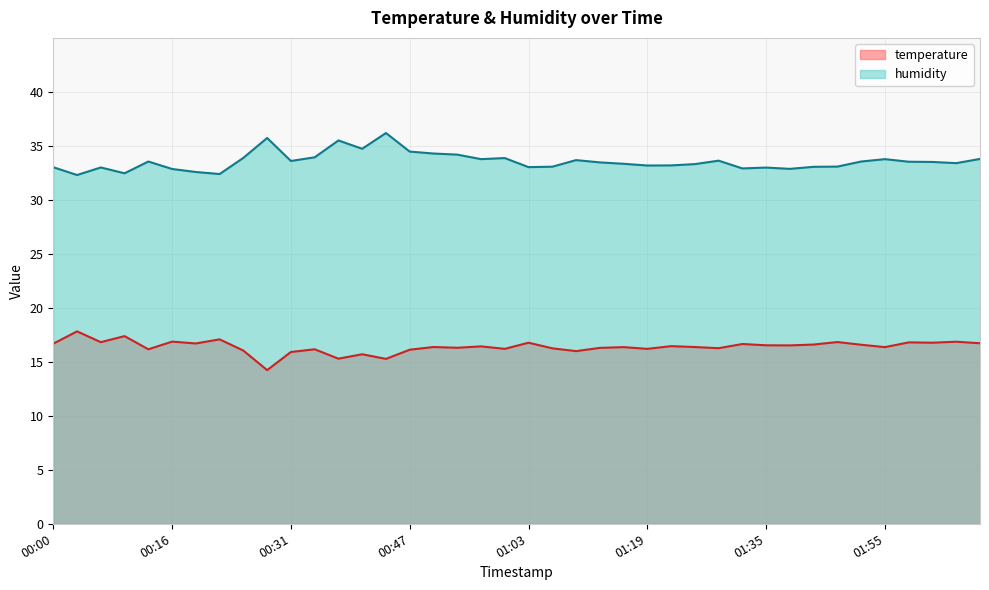

Reading left to right, list all the values displayed in this chart.

temperature: 16.7	17.8	16.8	17.4	16.2	16.9	16.7	17.1	16.0	14.2	15.9	16.2	15.3	15.7	15.3	16.1	16.4	16.3	16.4	16.2	16.8	16.2	16.0	16.3	16.4	16.2	16.4	16.4	16.3	16.6	16.5	16.5	16.6	16.8	16.6	16.4	16.8	16.8	16.9	16.7
humidity: 33.0	32.3	33.0	32.5	33.5	32.9	32.6	32.4	33.9	35.7	33.6	33.9	35.5	34.7	36.2	34.5	34.3	34.2	33.8	33.9	33.0	33.1	33.7	33.5	33.3	33.2	33.2	33.3	33.6	32.9	33.0	32.9	33.1	33.1	33.5	33.8	33.5	33.5	33.4	33.8